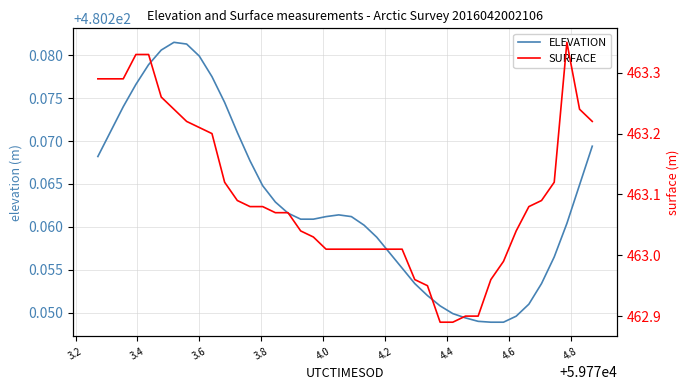

List the series in order of their overall mean, lowest first.

SURFACE, ELEVATION